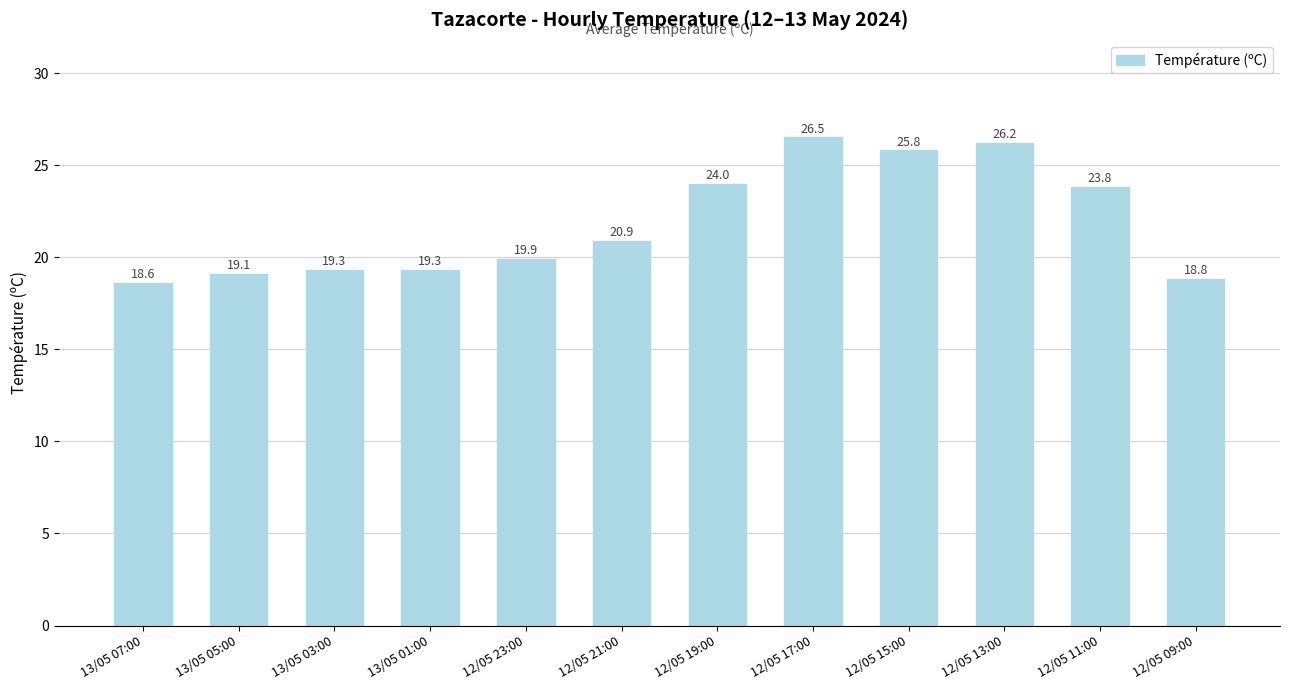

What is the sum of the values at 13/05 05:00 and 12/05 23:00?

39.0